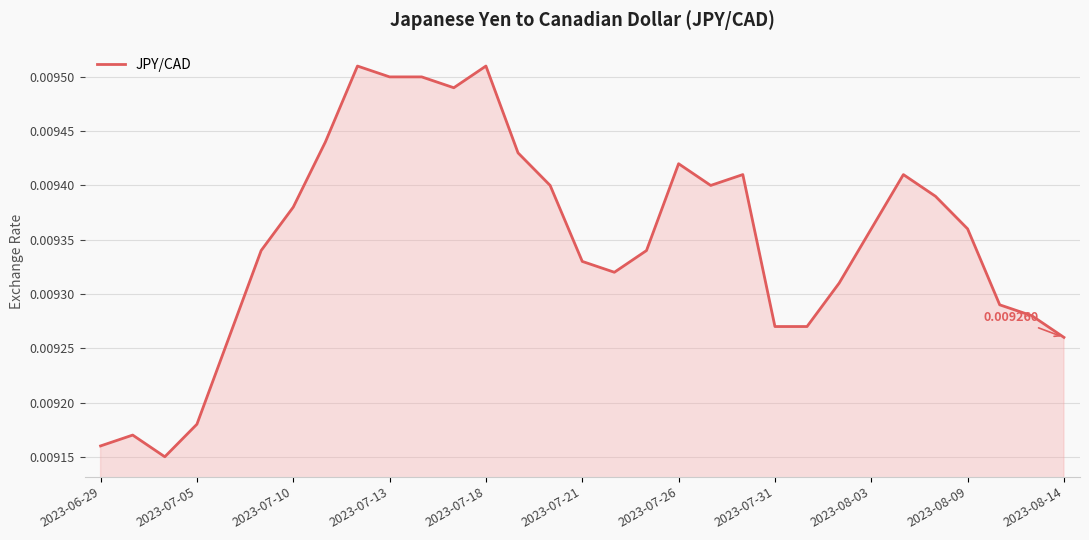

How many lines are shown in the chart?

1